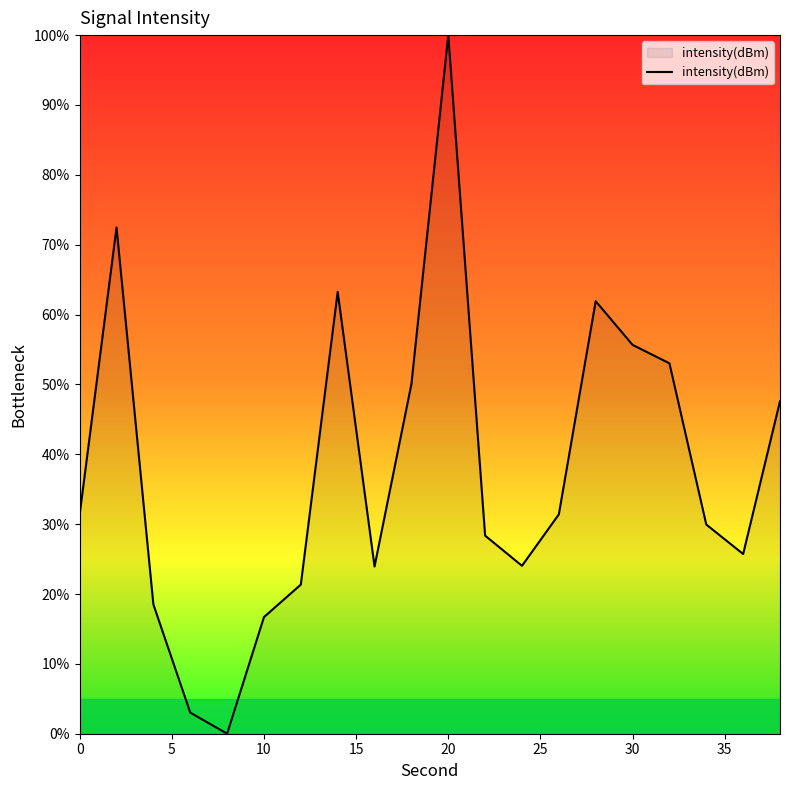

What is the difference between the maximum and minimum values?

100.0